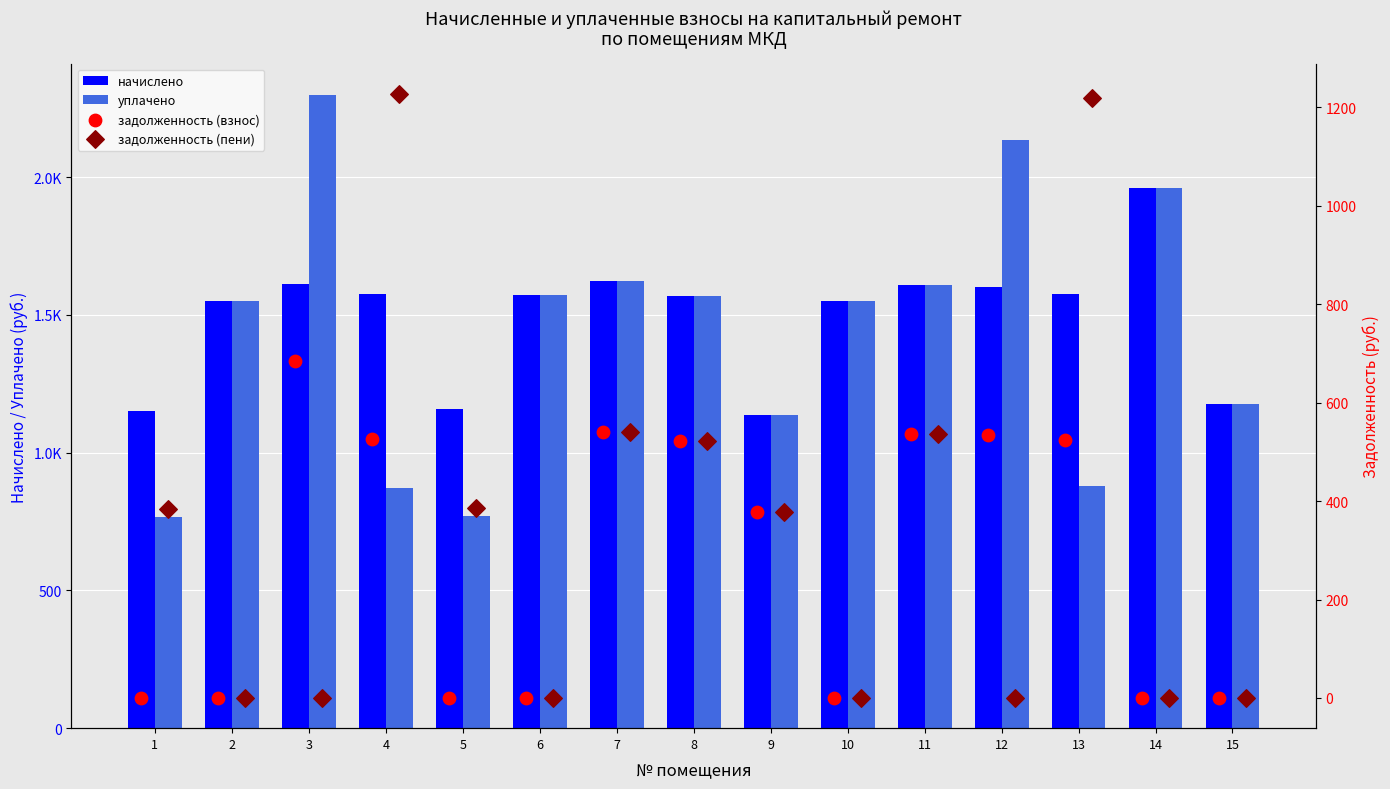

Which series reaches the minimum Y coordinate?

задолженность (взнос)